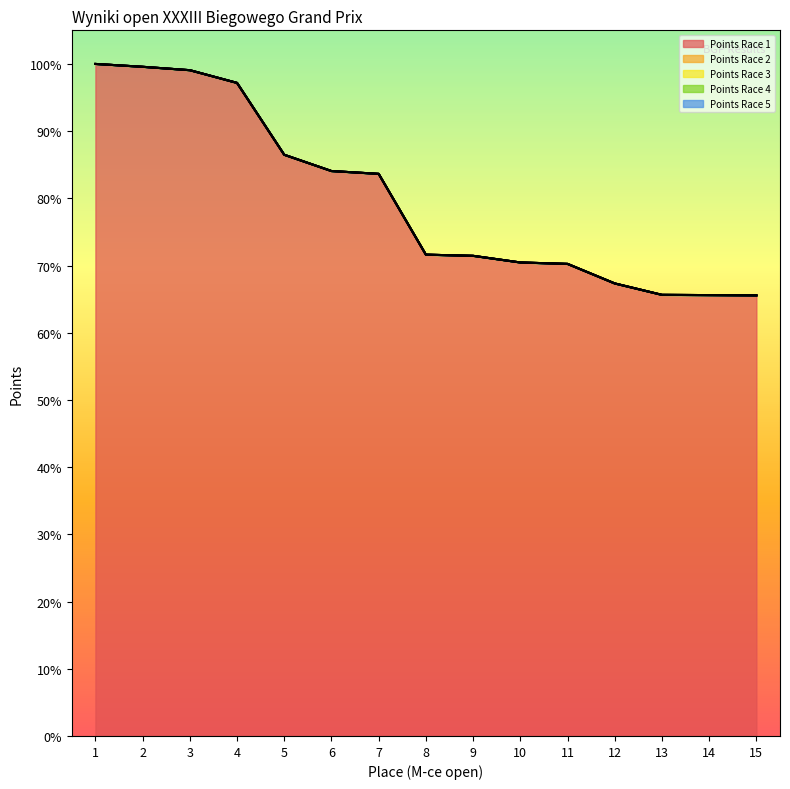

At which label is Points Race 5 closest to 0?

1